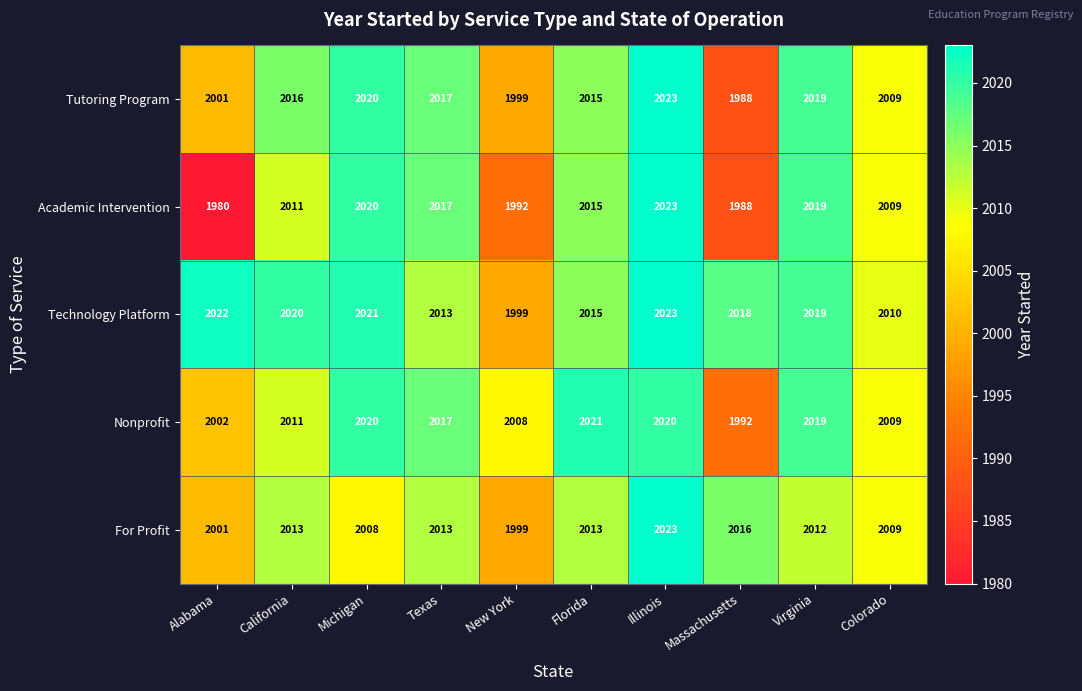

What is the sum of the Academic Intervention values at Illinois and Virginia?

4042